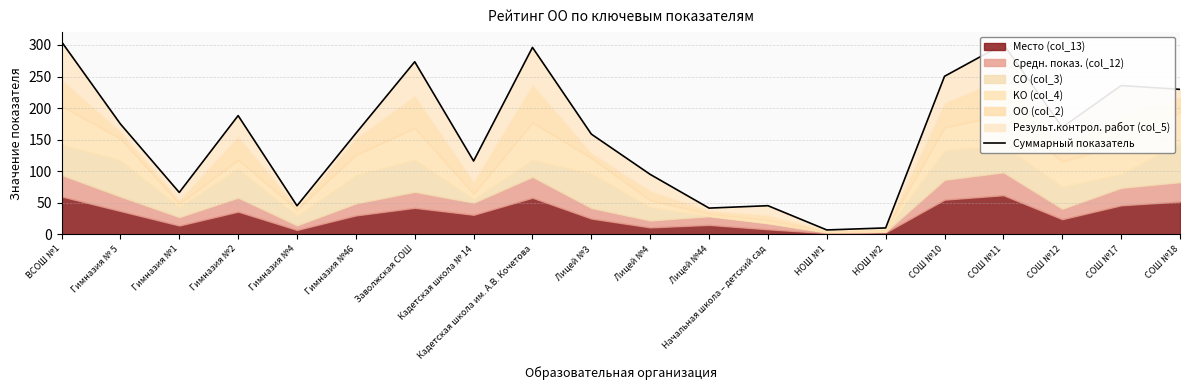

At which label does the data first exceed 169?

ВСОШ №1